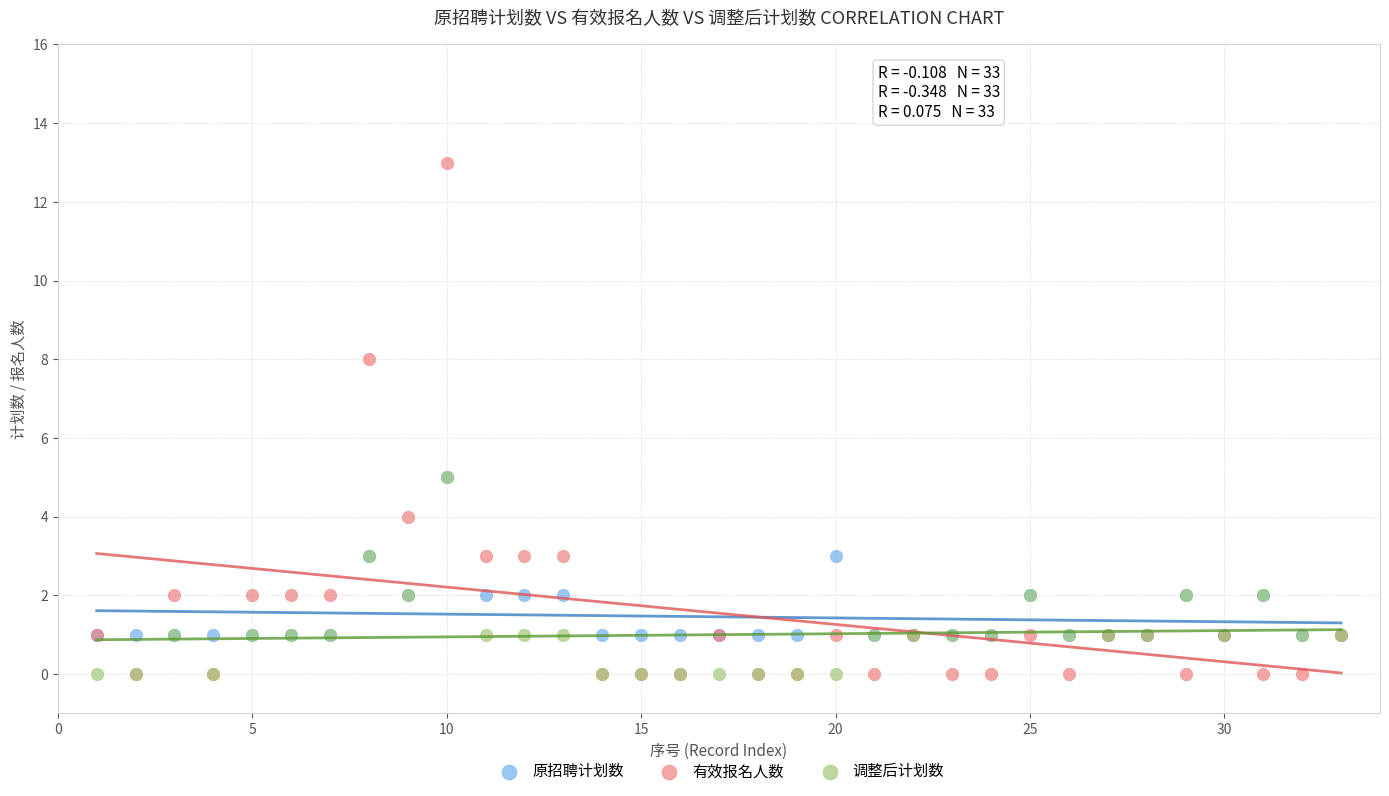

Which series has the largest Y range (max minus min)?

有效报名人数